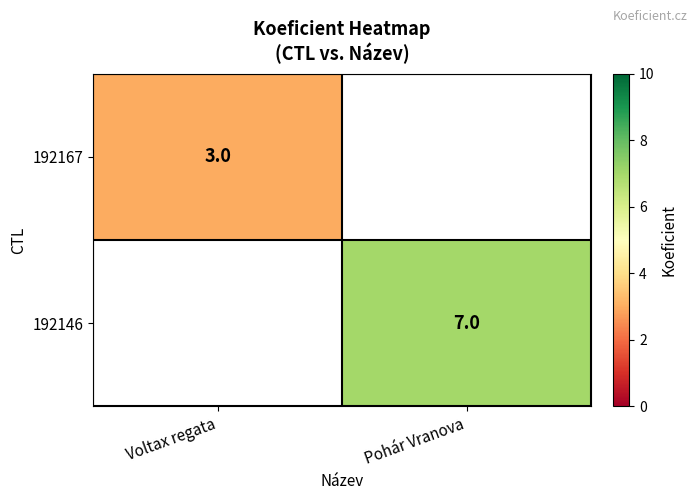

The 192167 series shows 5 at Voltax regata. True or false?

False